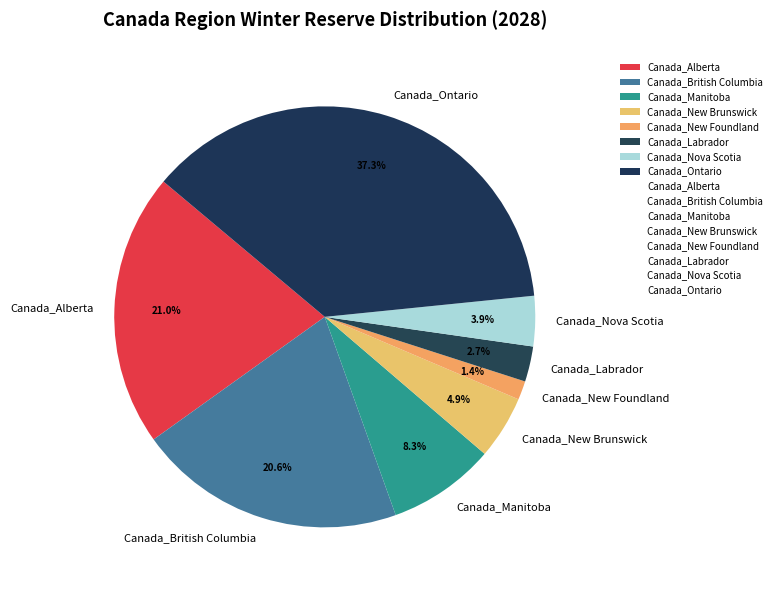

Does Canada_Alberta account for over 50% of the chart?

No